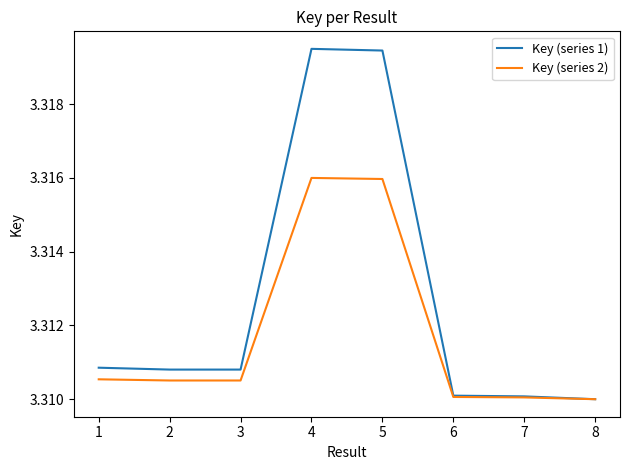

How many categories are shown in the chart?

8